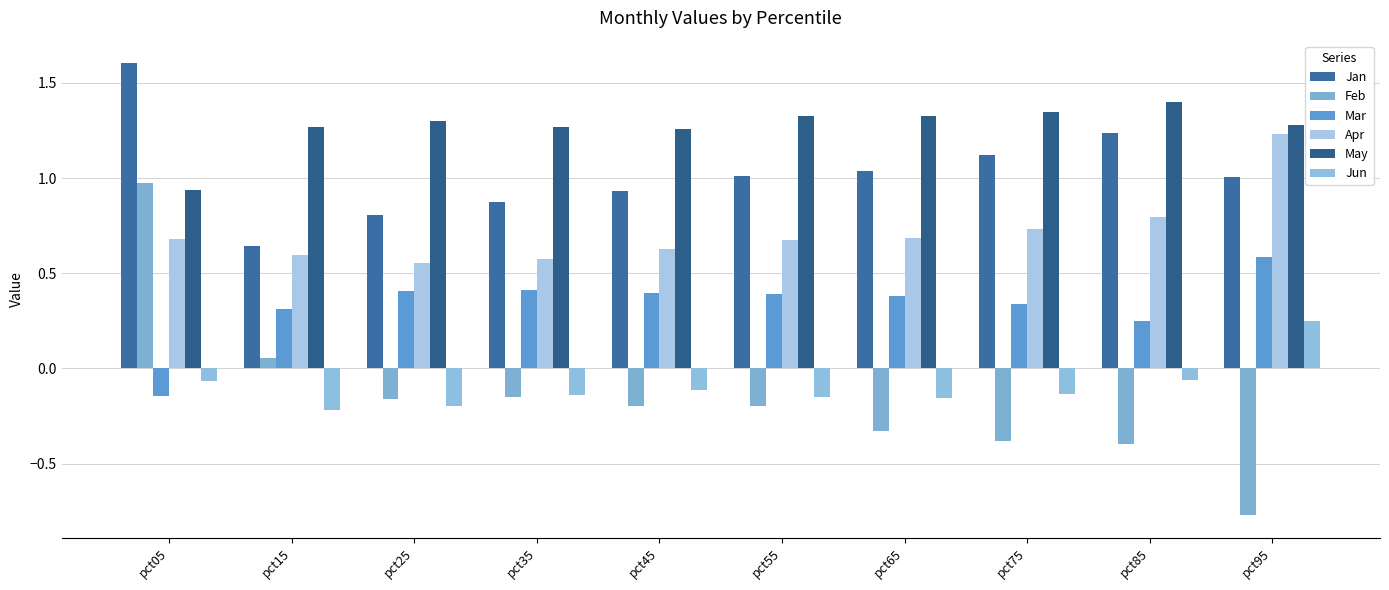

Does the chart contain any negative values?

Yes